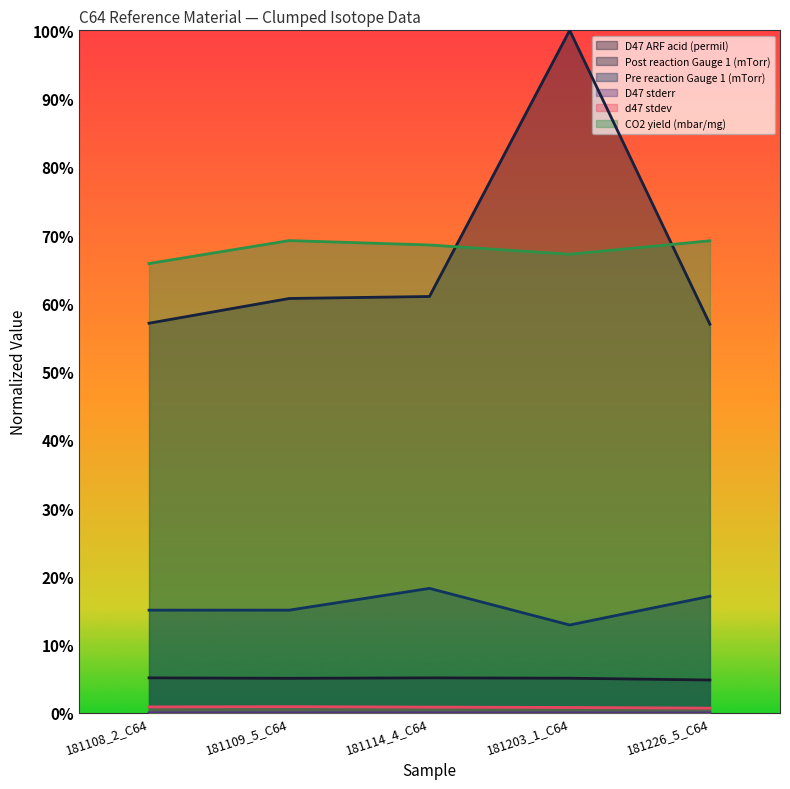

How many Post reaction Gauge 1 (mTorr) values are between 0 and 1?

5